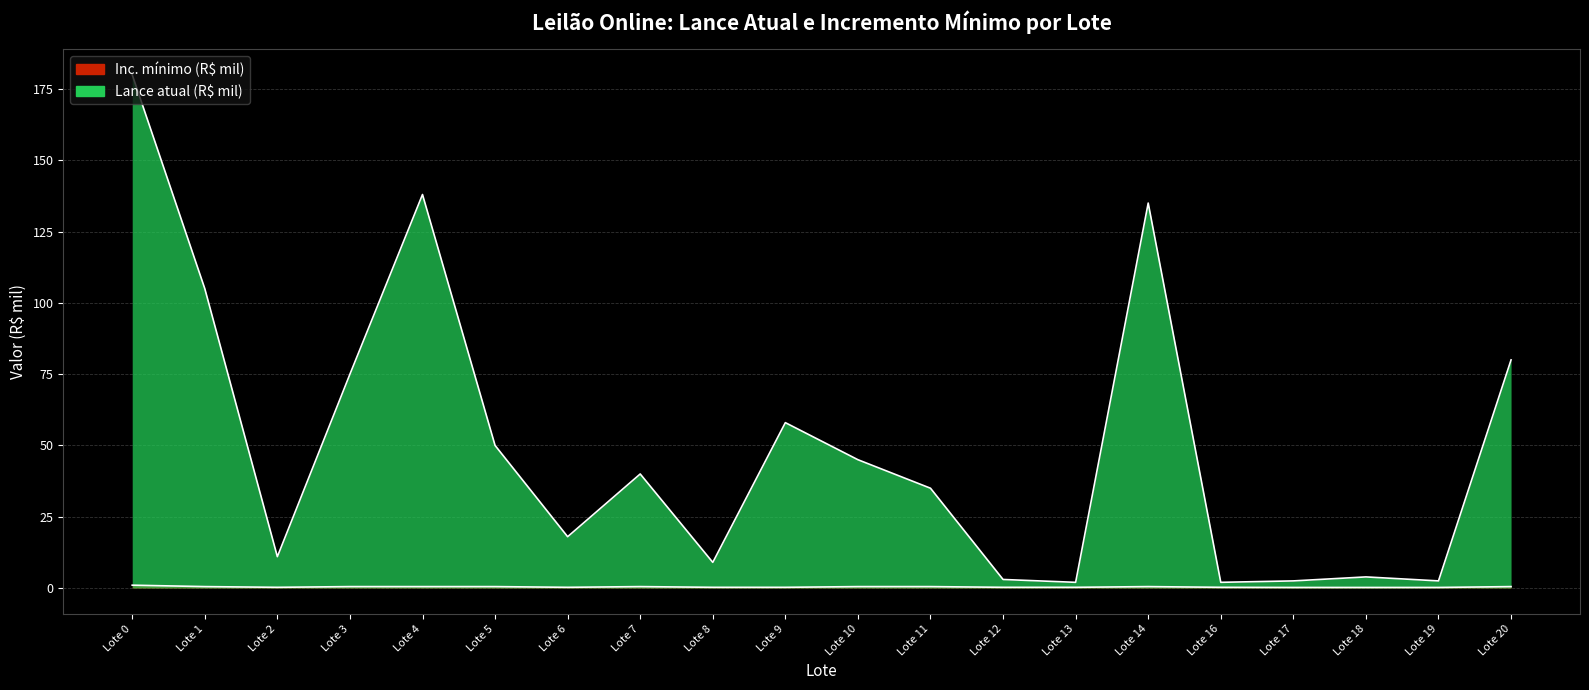

Which has a higher value, Lote 16 or Lote 9?

Lote 9